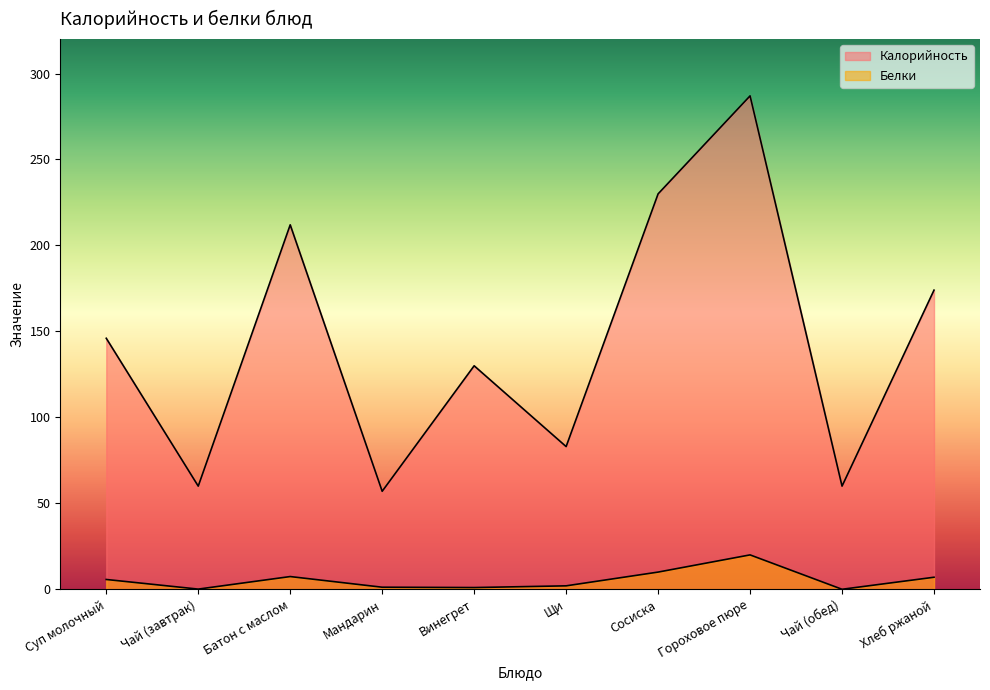

Reading left to right, list all the values displayed in this chart.

Калорийность: 146.0	60.0	212.0	57.0	130.0	83.0	230.0	287.0	60.0	174.0
Белки: 5.7	0.1	7.4	1.2	1.0	2.0	10.0	20.0	0.0	7.0